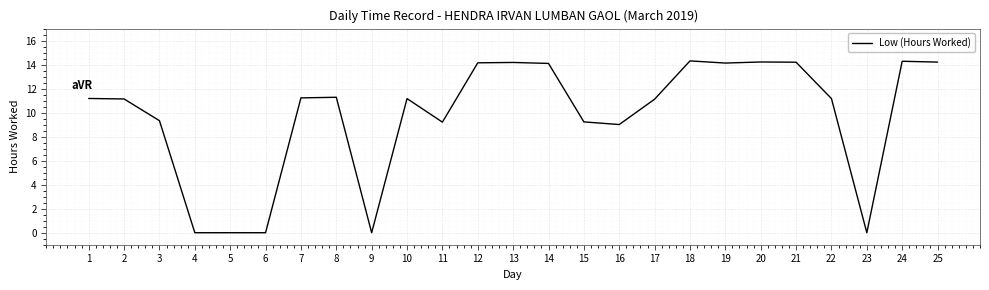

What is the difference between the maximum and minimum values?

14.3